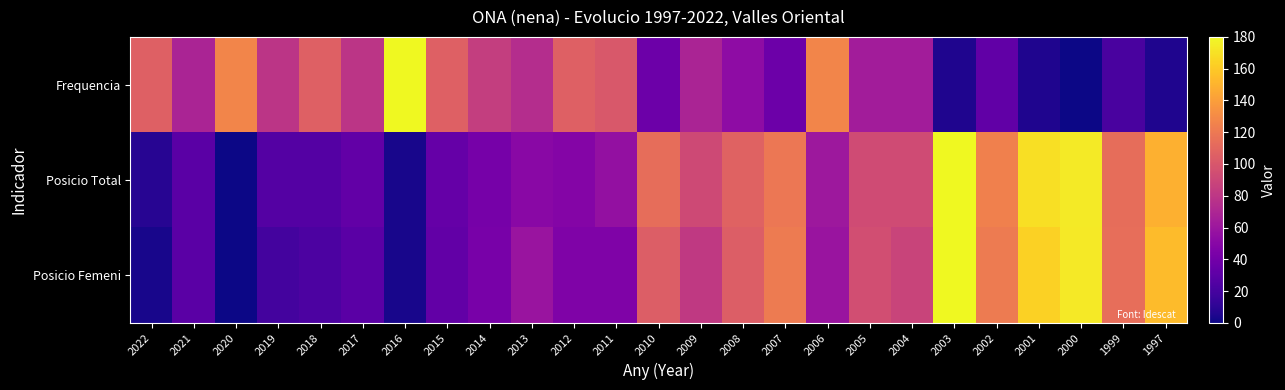

Which has a higher value, 2000 or 2019?

2019